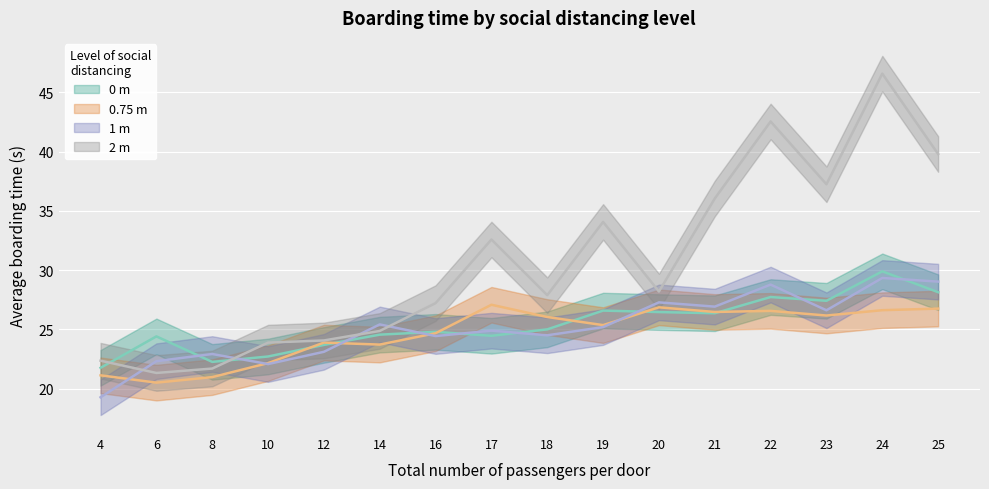

Reading left to right, what are all the values shown in this chart?

0 m: 4=21.8	6=24.4	8=22.3	10=22.7	12=23.7	14=24.6	16=24.8	17=24.5	18=25.0	19=26.6	20=26.5	21=26.4	22=27.7	23=27.4	24=29.9	25=28.1
0.75 m: 4=21.1	6=20.5	8=21.0	10=22.2	12=23.9	14=23.7	16=24.7	17=27.1	18=26.1	19=25.4	20=26.9	21=26.5	22=26.6	23=26.2	24=26.6	25=26.8
1 m: 4=19.3	6=22.3	8=22.9	10=22.1	12=23.1	14=25.4	16=24.4	17=24.9	18=24.5	19=25.2	20=27.3	21=26.9	22=28.8	23=26.6	24=29.3	25=29.0
2 m: 4=22.4	6=21.3	8=21.7	10=23.9	12=24.1	14=24.9	16=27.2	17=32.6	18=27.9	19=34.1	20=28.2	21=36.0	22=42.5	23=37.2	24=46.6	25=39.8